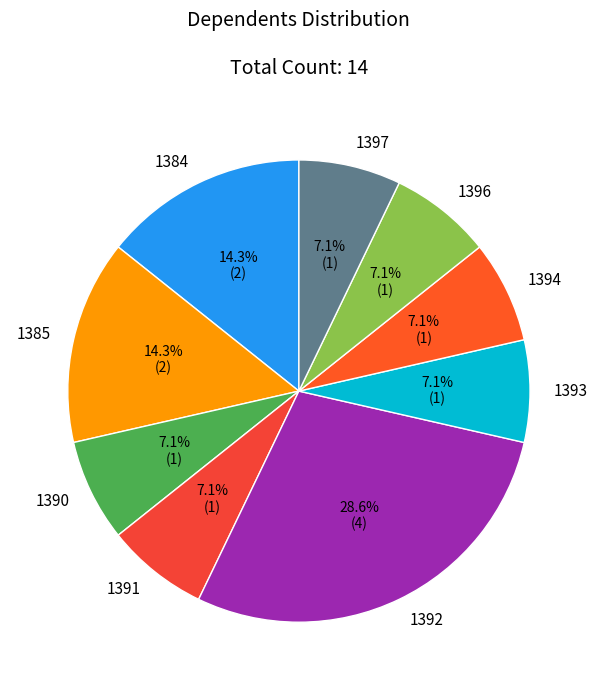

To the nearest percent, what is the average slice percentage?

11%